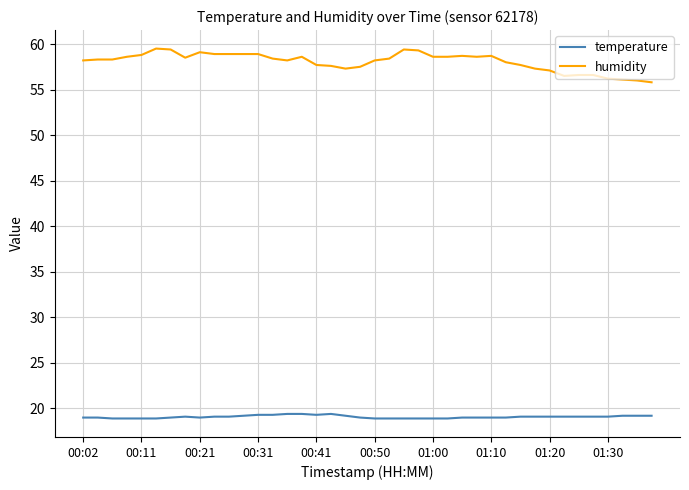

Does the chart display data point markers on the line(s)?

No